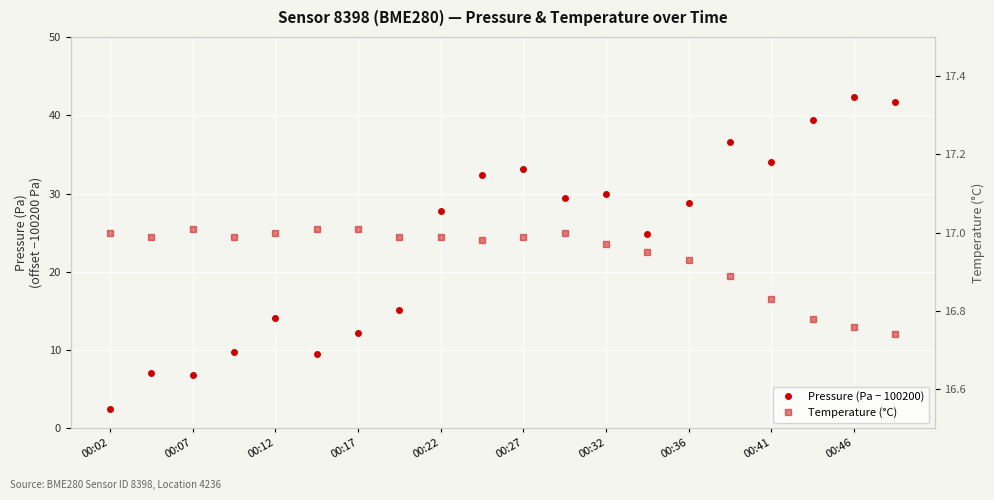

How many lines are shown in the chart?

2